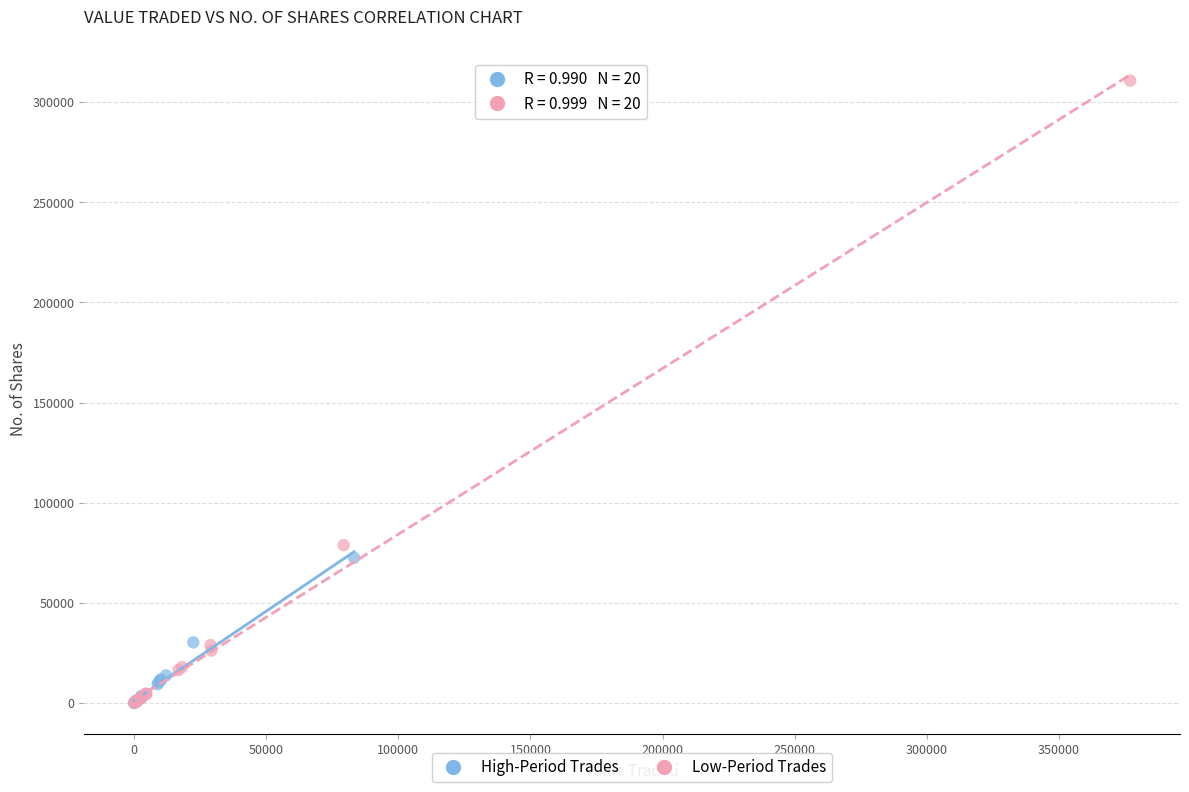

Which series reaches the maximum Y coordinate?

Low-Period Trades